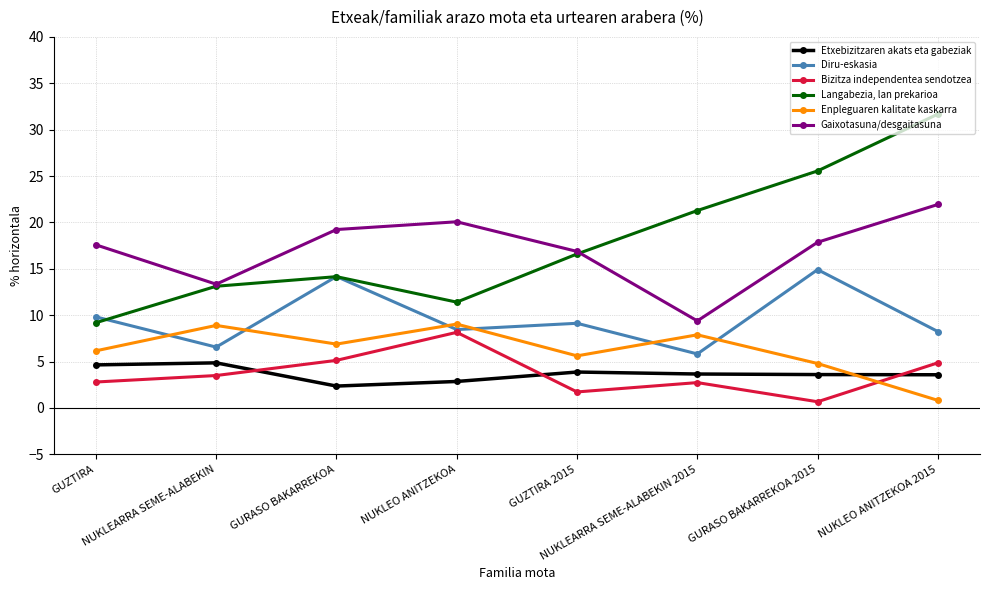

What is the highest value of the Langabezia, lan prekarioa series?

31.7